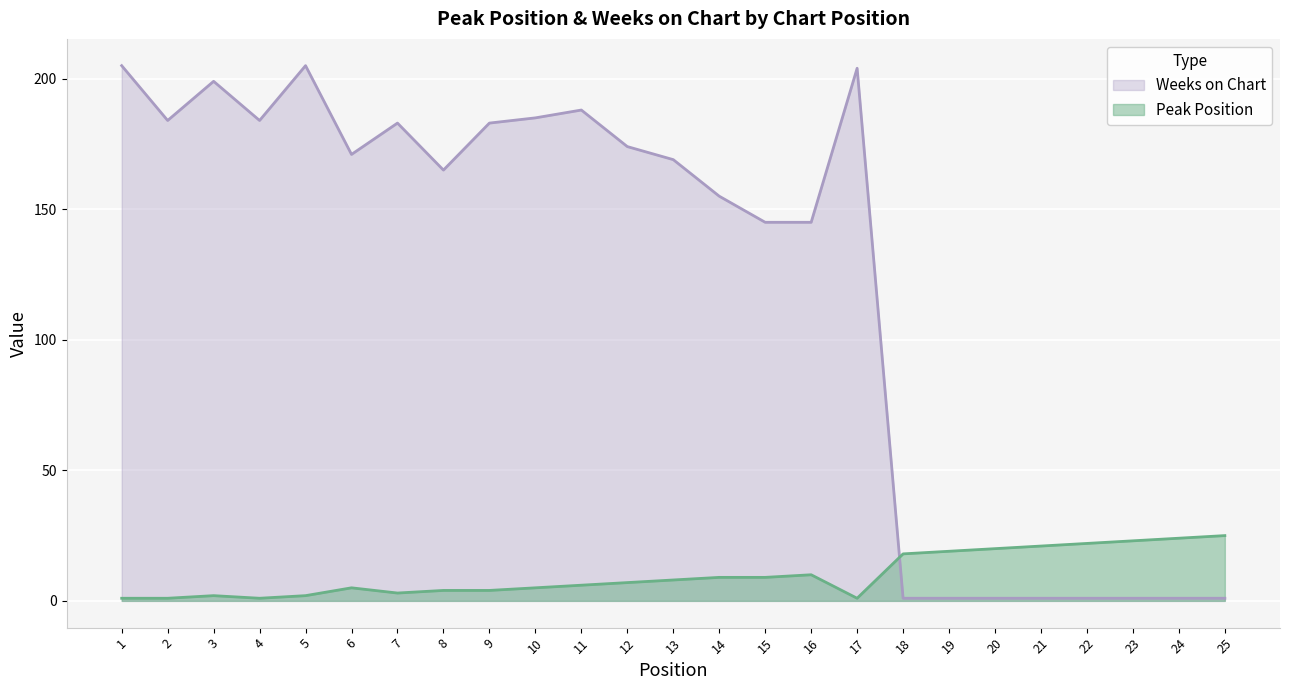

What is the average value of the Peak Position series?

10